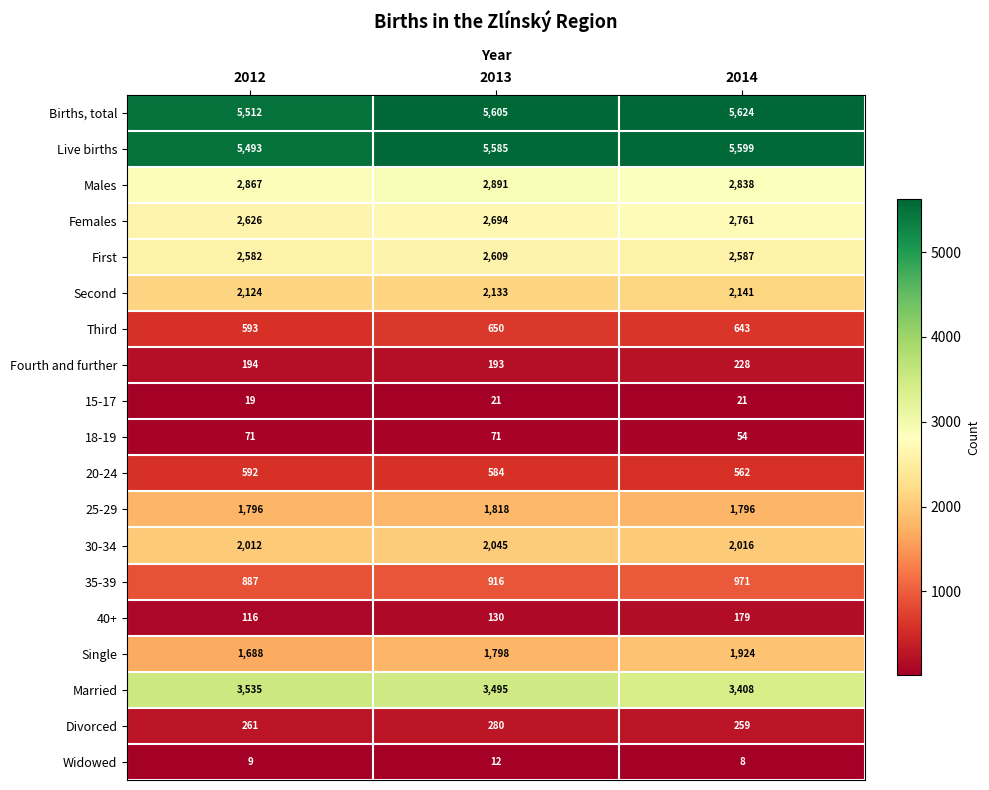

What is the difference between the Single values at 2012 and 2013?

110